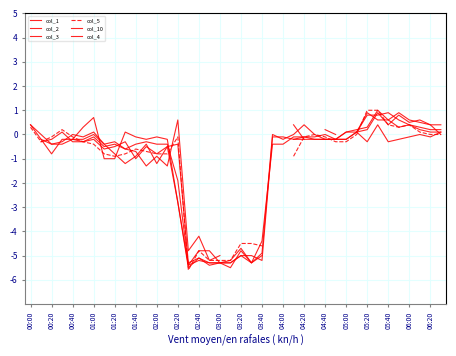

What is the sum of the col_3 values at 30 and 01:40?

-0.5